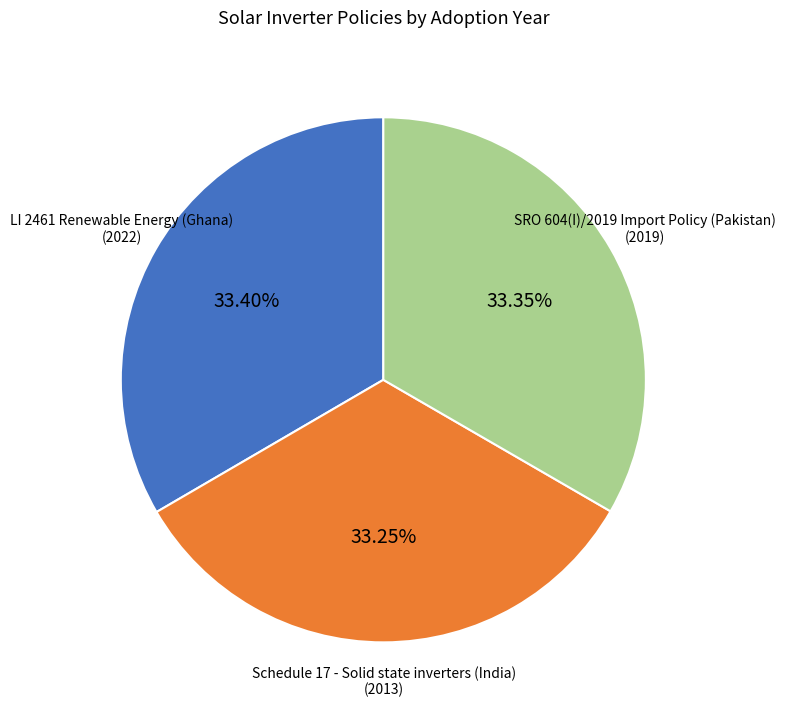

To the nearest percent, what is the average slice percentage?

33%